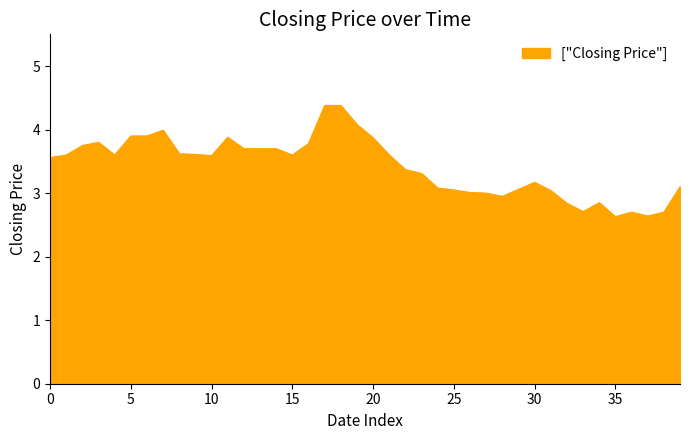

What is the greatest value displayed?

4.4